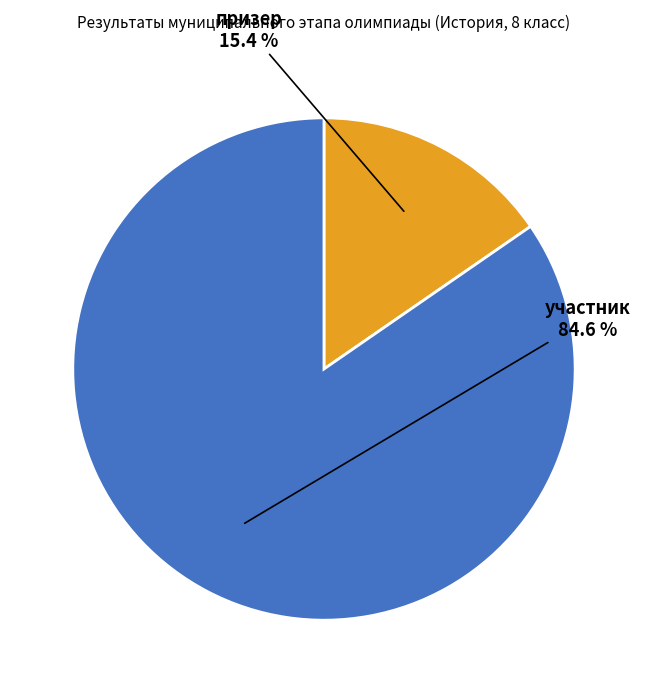

Which slice is the smallest?

призер